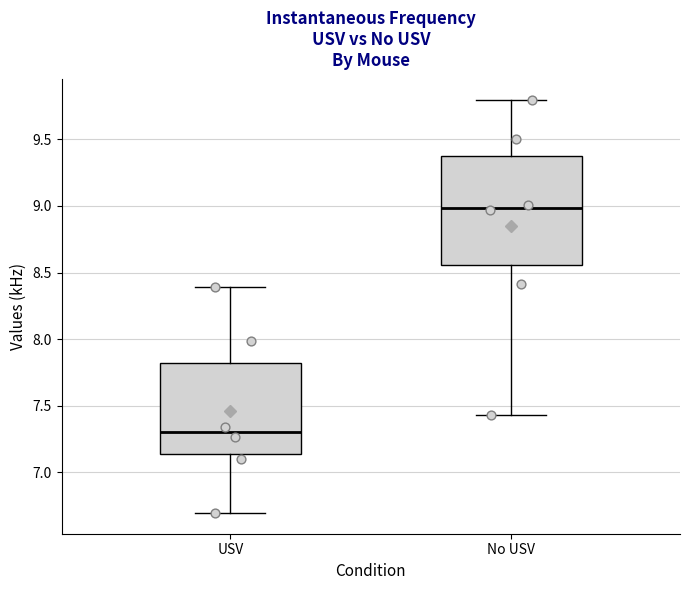

Reading left to right, read every box against the y-axis: the position of its median line, the range the box covers, and the ends of its whiskers. The values are not printed on the chart, so give them approximately, as read against the axis.

USV: median 7.30, box 7.15 to 7.80, whiskers 6.70 to 8.40
No USV: median 9.00, box 8.55 to 9.40, whiskers 7.45 to 9.80